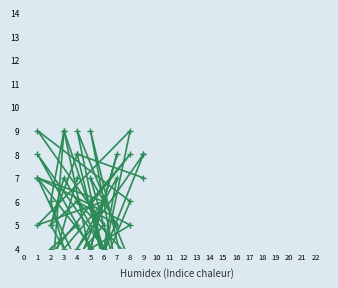

What is the spread (max minus min) of values at 5?

8